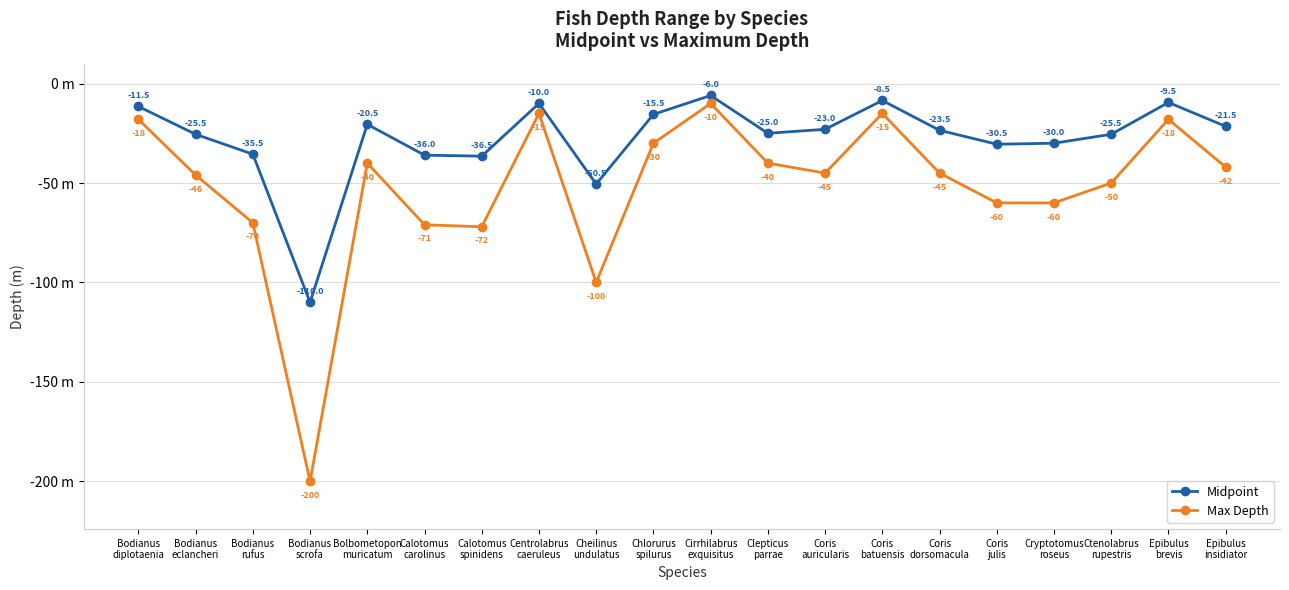

What are all the series names shown in the legend?

Midpoint, Max Depth